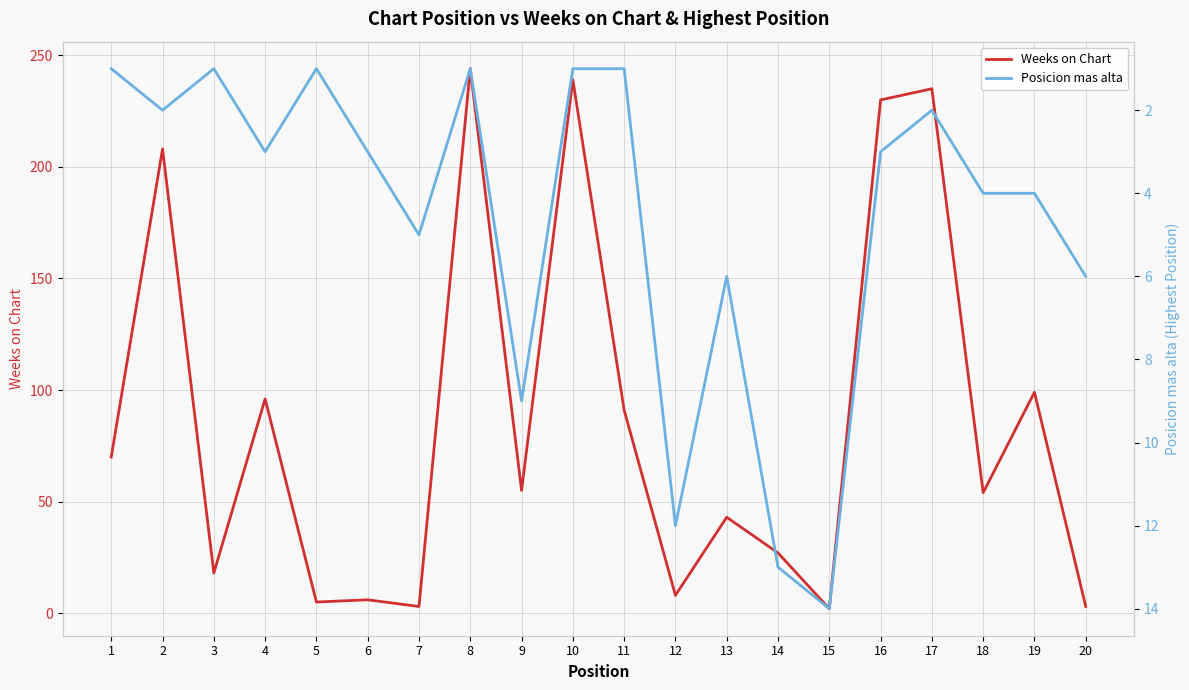

At which category does the chart reach its peak across all series?

8